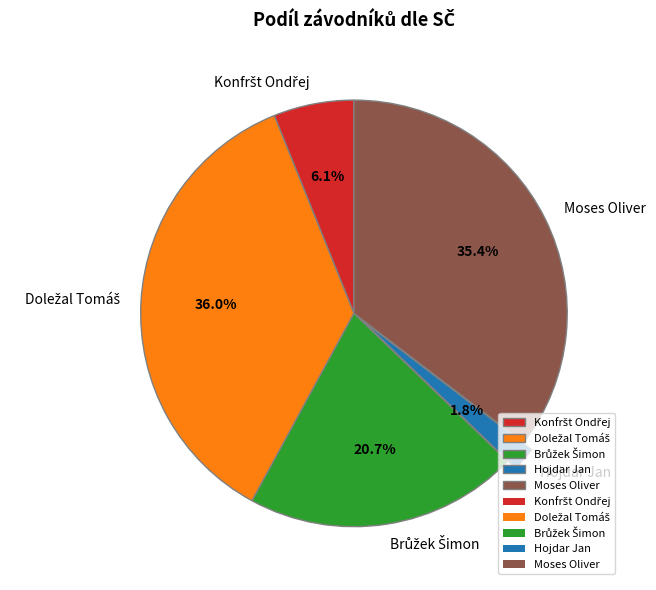

What portion of the pie excludes Moses Oliver?

64.6%